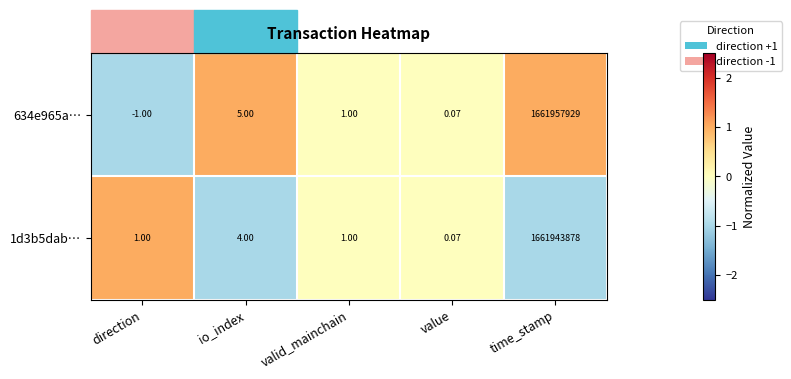

At which label is 1d3b5dab… closest to 830971939?

io_index